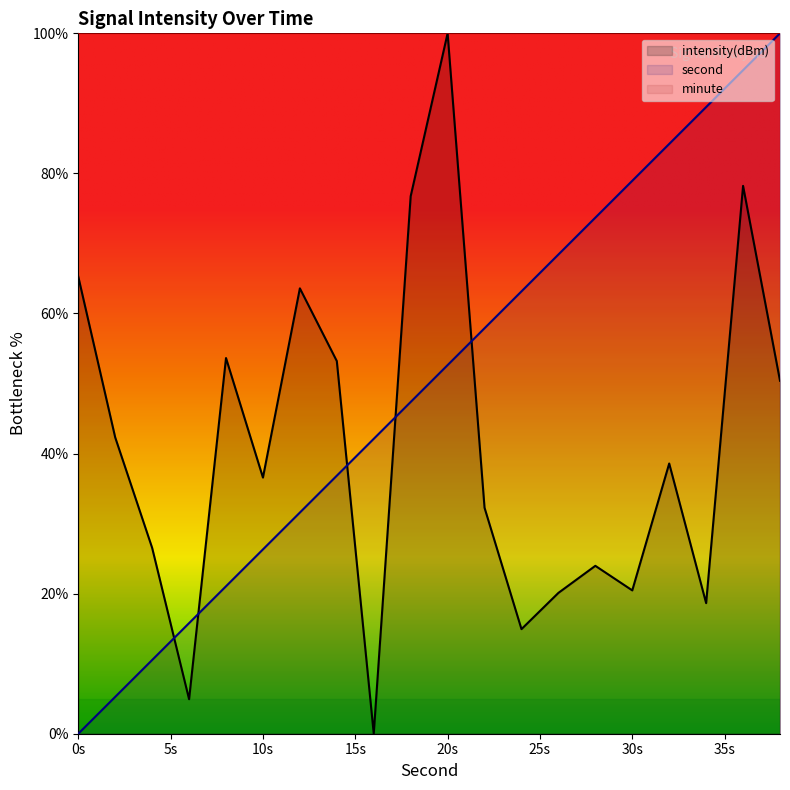

Reading right to left, transcribe all the data shown in this chart.

second: 100.0	94.7	89.5	84.2	78.9	73.7	68.4	63.2	57.9	52.6	47.4	42.1	36.8	31.6	26.3	21.1	15.8	10.5	5.3	0.0
intensity: 50.4	78.2	18.6	38.6	20.5	24.0	20.1	14.9	32.3	100.0	76.7	0.0	53.2	63.6	36.6	53.6	4.9	26.5	42.3	65.3